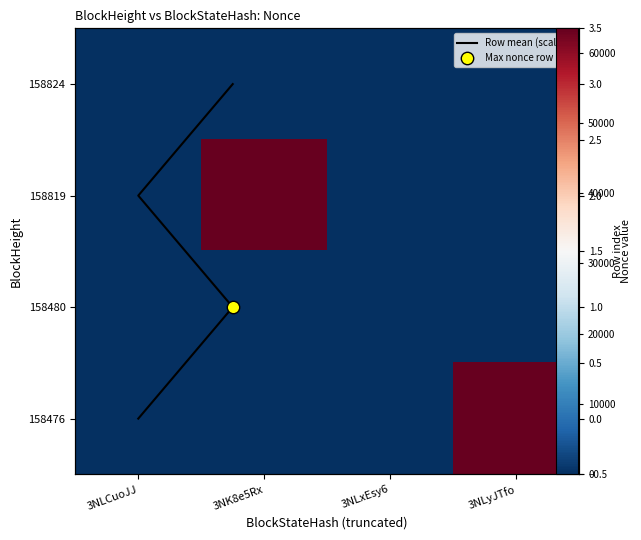

Which category has the lowest value in the 158824 series?

3NK8e5Rx